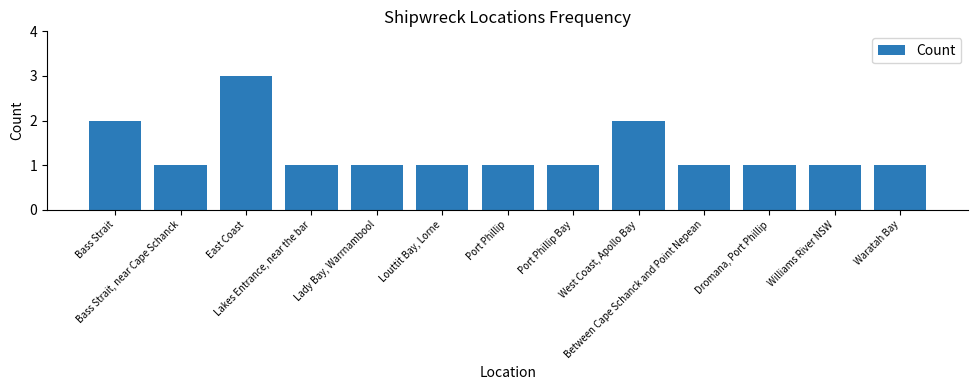

Between Dromana, Port Phillip and Bass Strait, which is larger?

Bass Strait